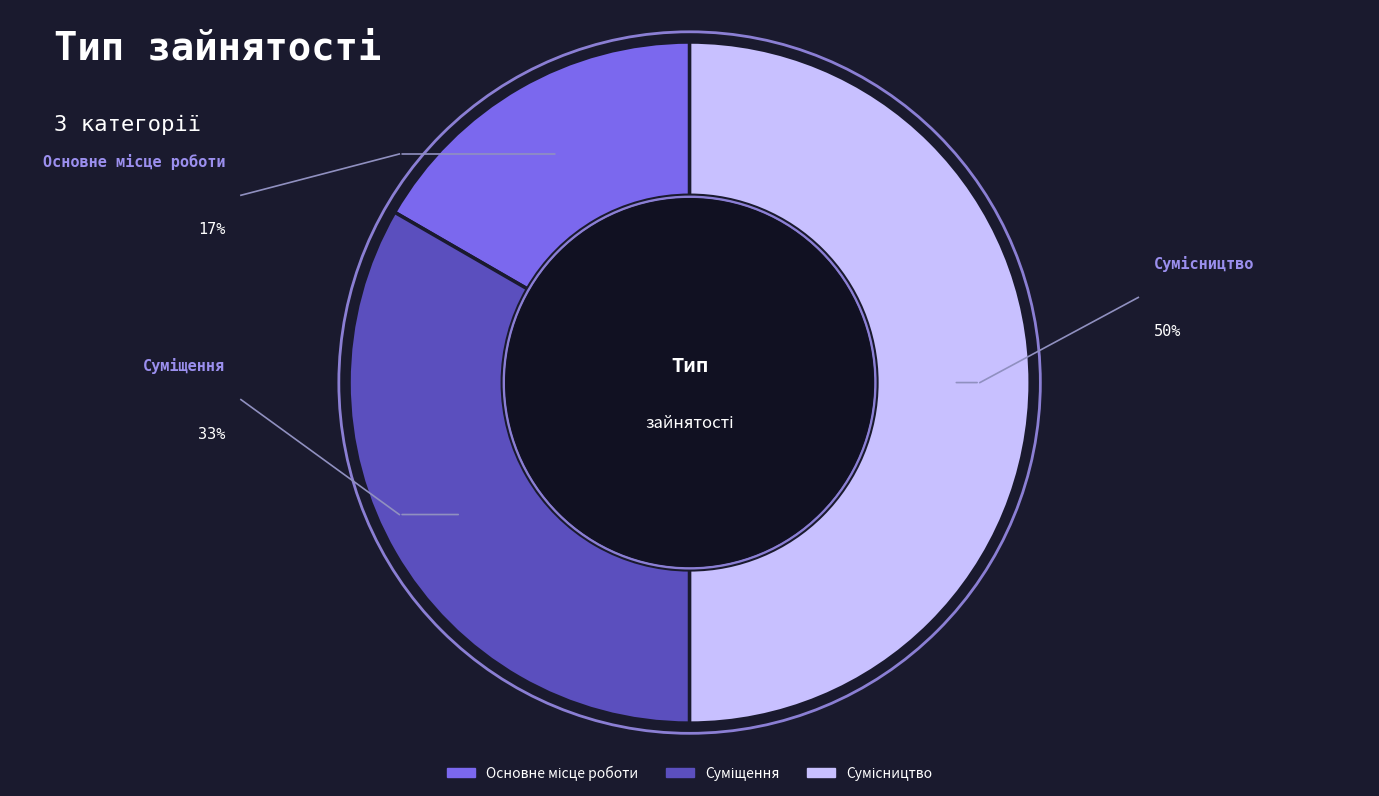

What percentage is the Суміщення slice, to the nearest percent?

33%